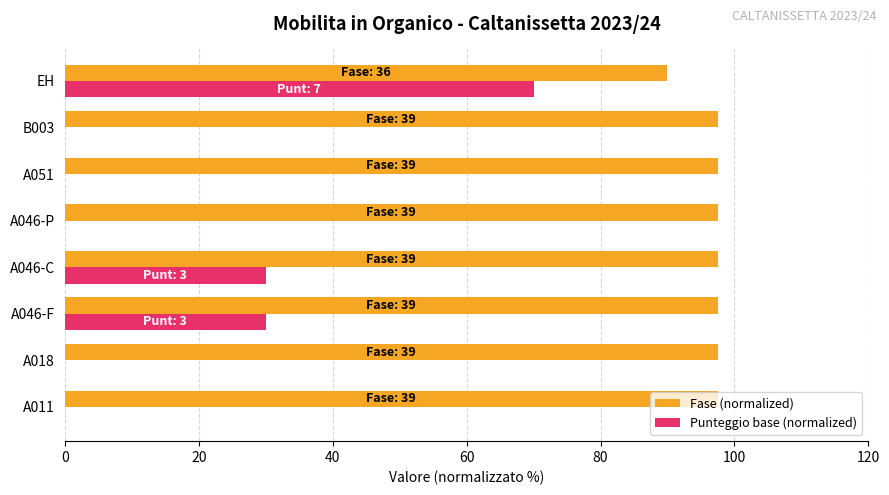

What is the sum of the Punteggio base (normalized) values at A046-P and A046-F?

30.0